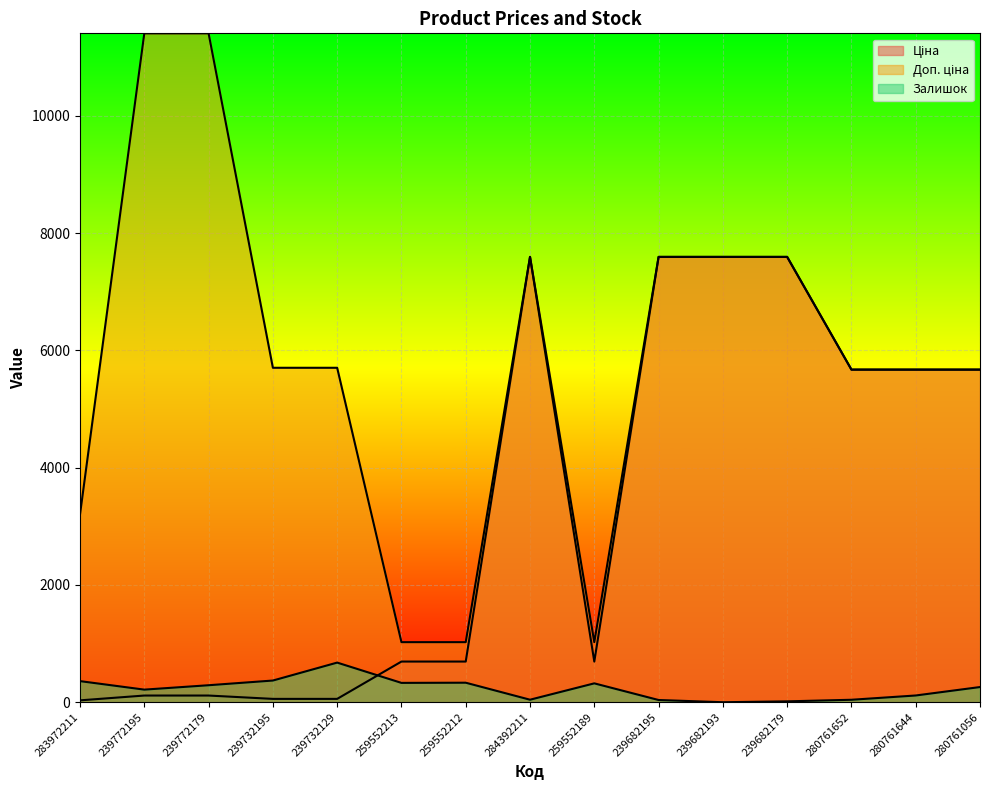

True or false: Ціна has a value of 114.1 at 239772195.

True